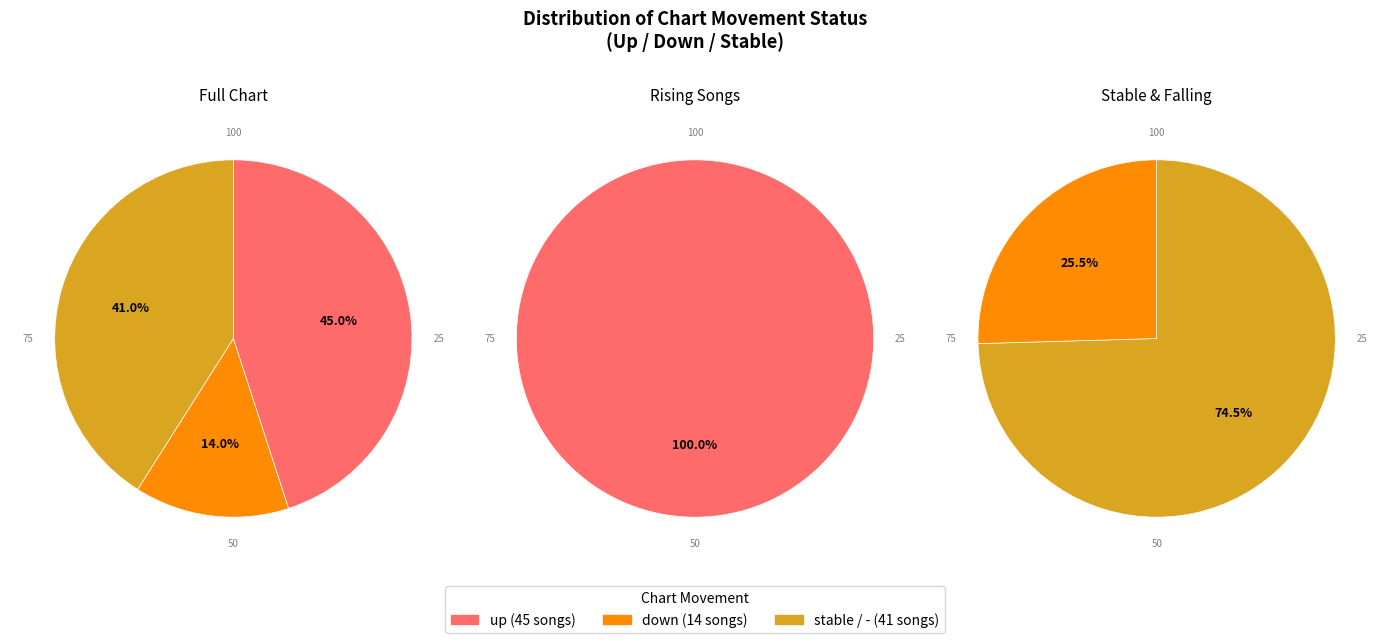

Rank the categories by value from highest to lowest.

up, -, down